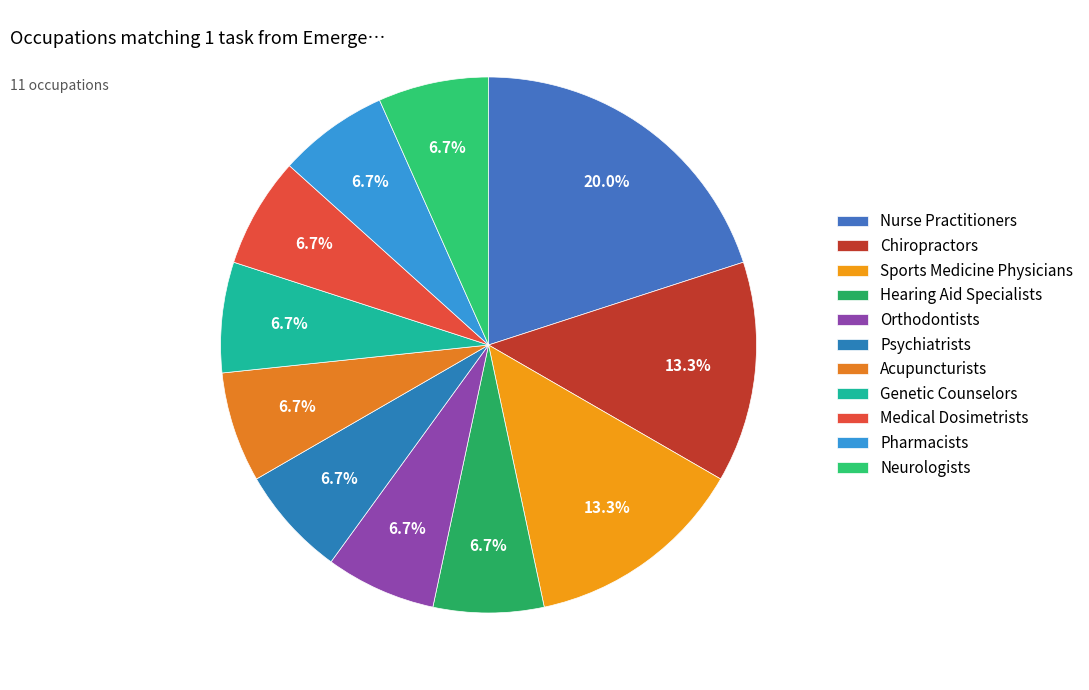

Does Medical Dosimetrists represent more than half of the total?

No